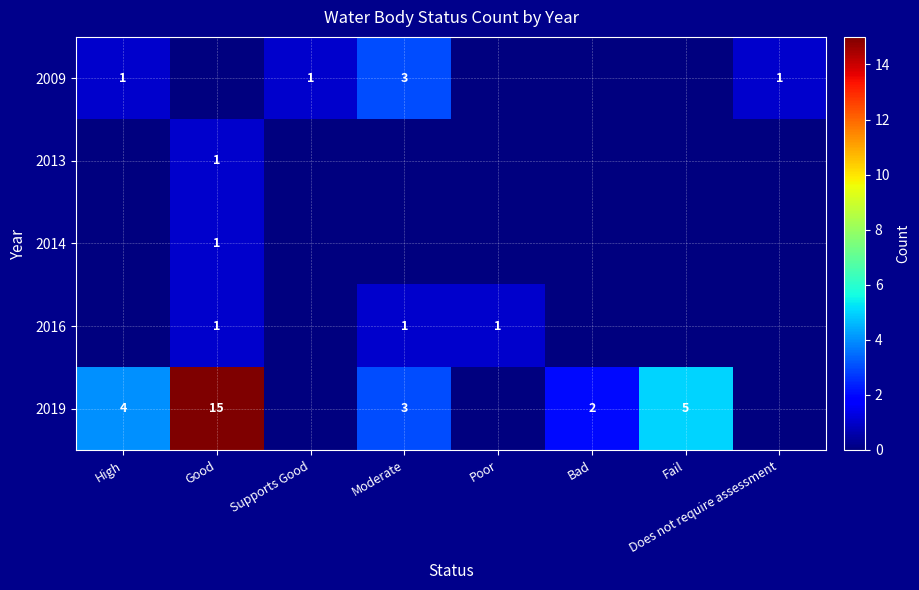

Which label corresponds to the smallest value in the chart?

Good